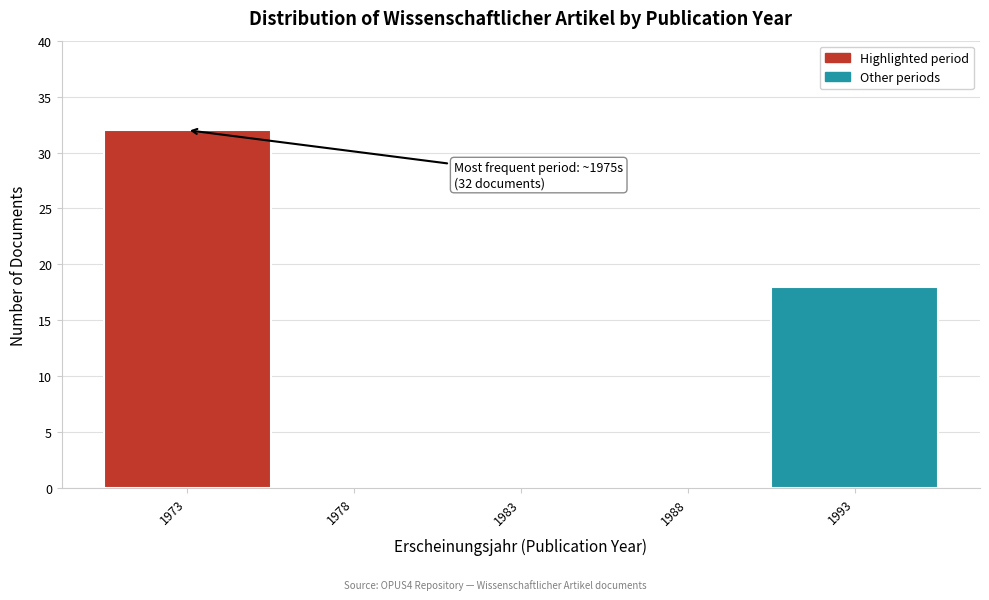

Reading right to left, transcribe all the data shown in this chart.

1993=18	1988=0	1983=0	1978=0	1973=32